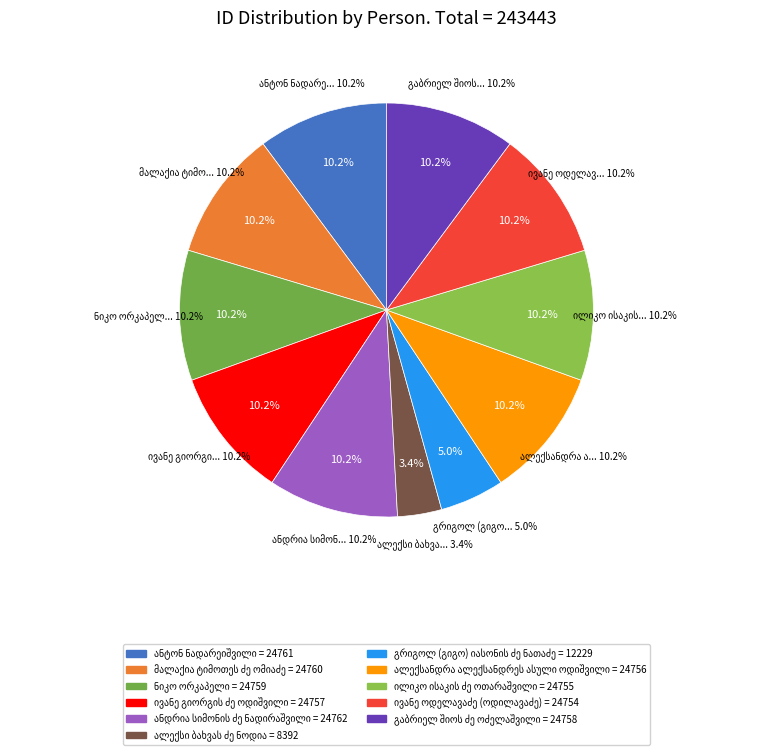

How many slices are in this pie chart?

11